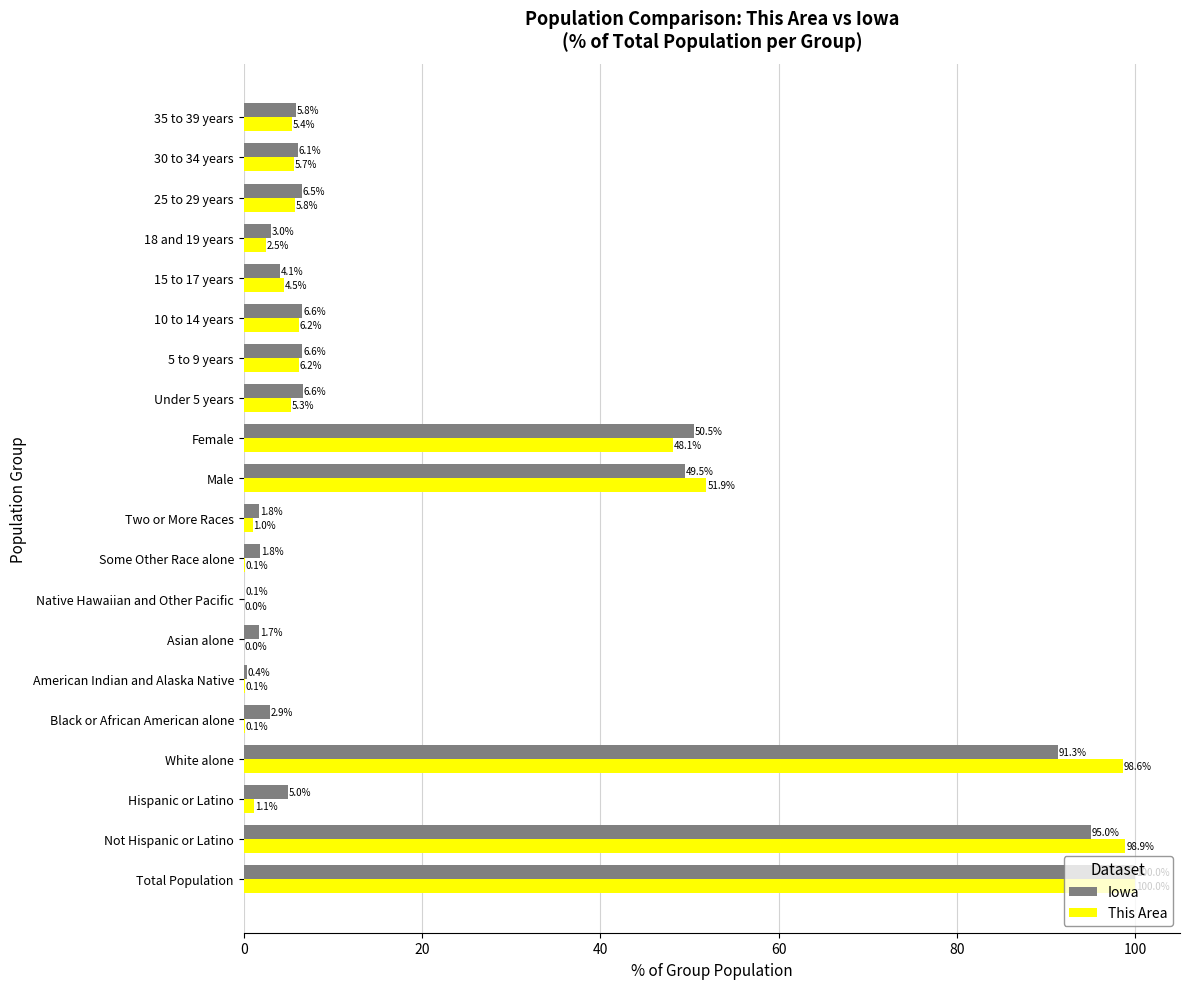

Where is Iowa nearest to the value 50?

Male